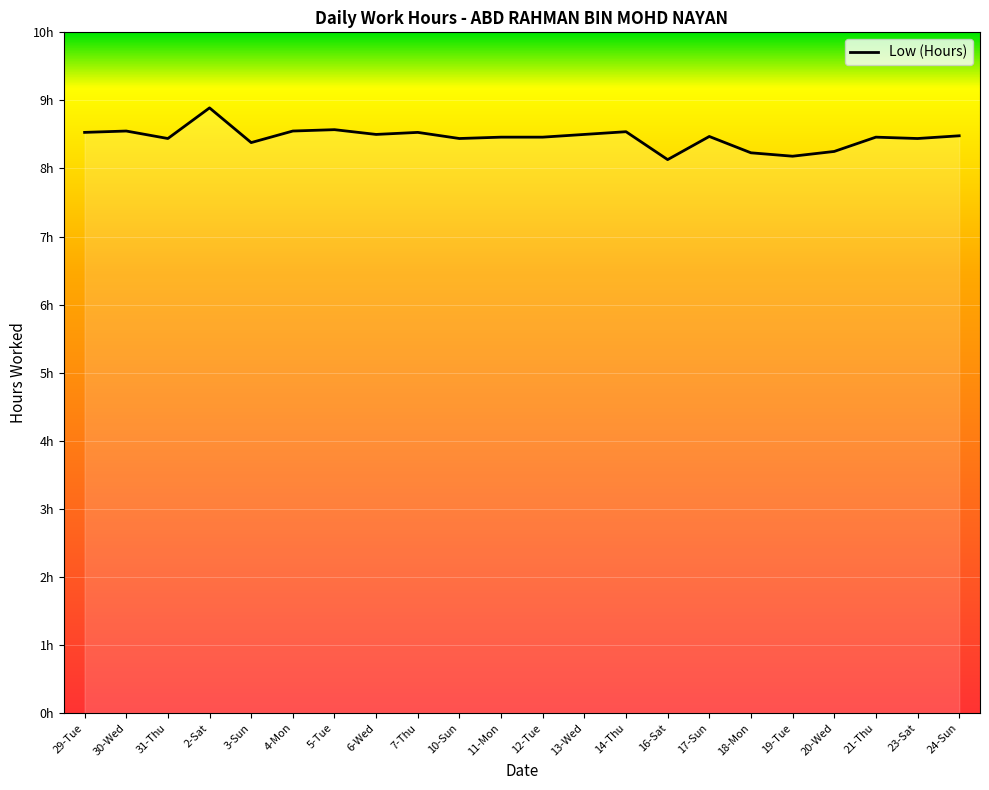

Does the chart have visible grid lines?

Yes